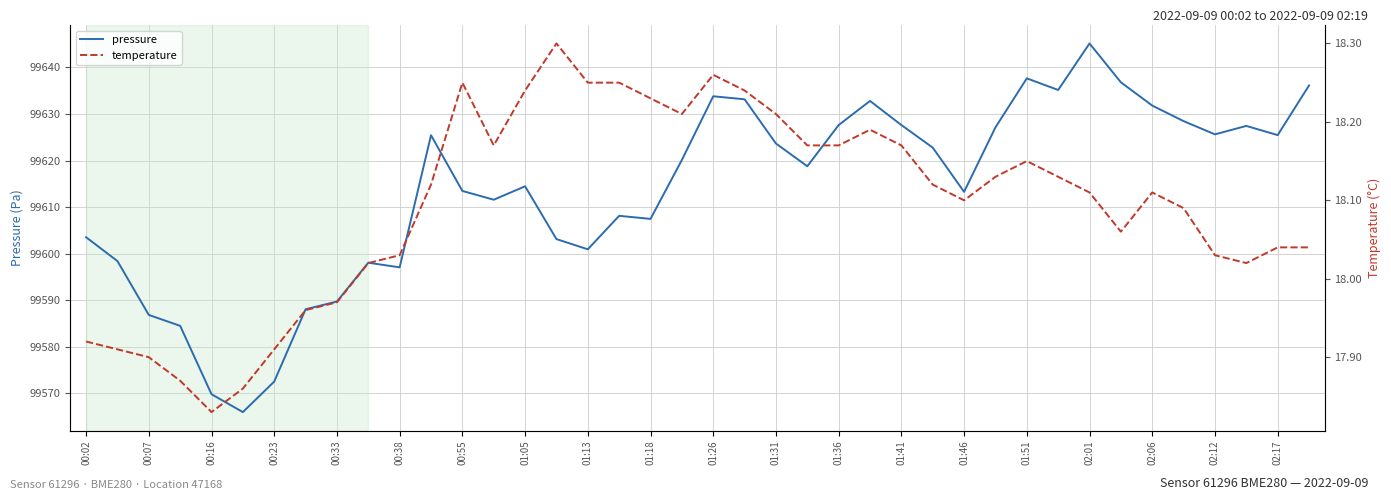

Is this an area chart (filled region under the line)?

No